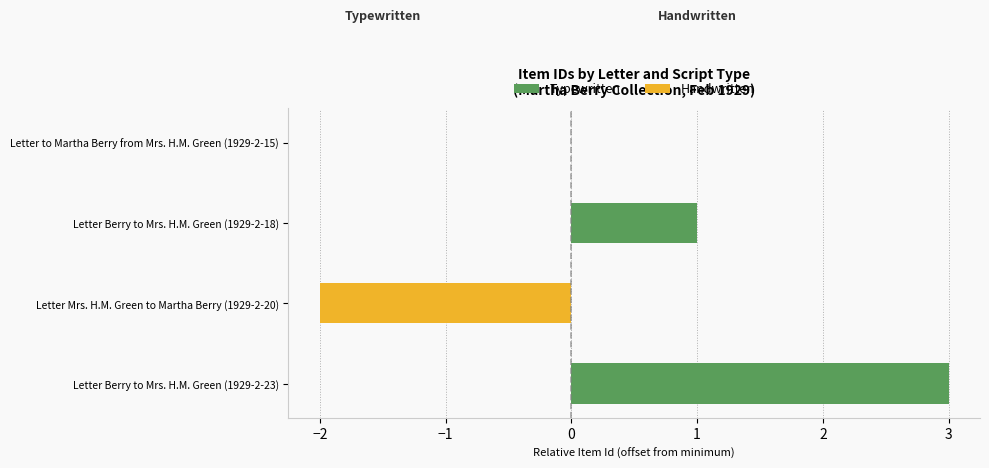

At Letter Berry to Mrs. H.M. Green (1929-2-18), list the series in order from smallest to largest.

Handwritten, Typewritten